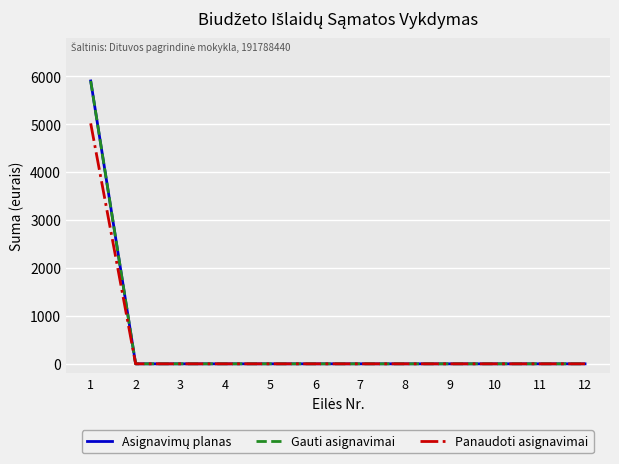

True or false: Gauti asignavimai has a value of 2374.2 at 1.

False